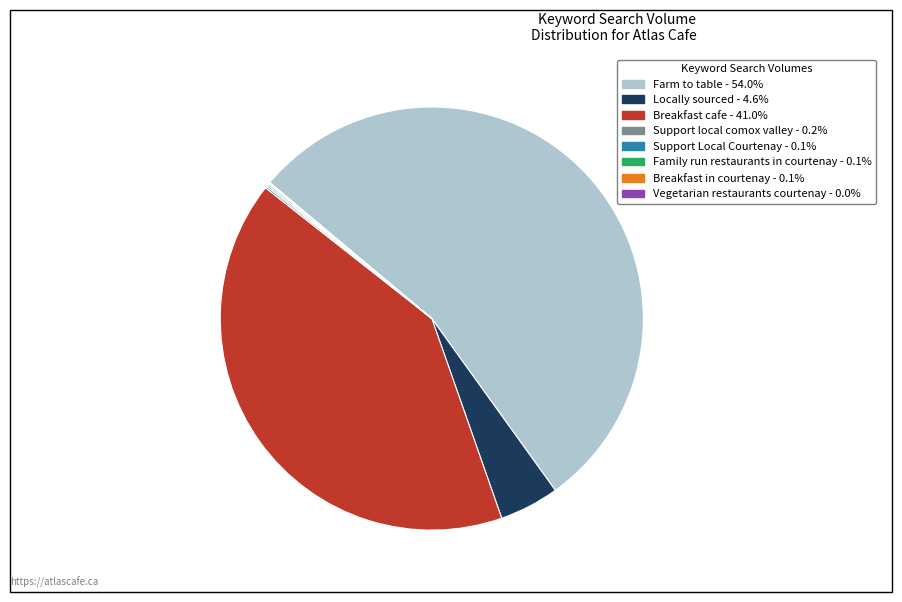

Is there a majority slice in this chart?

Yes